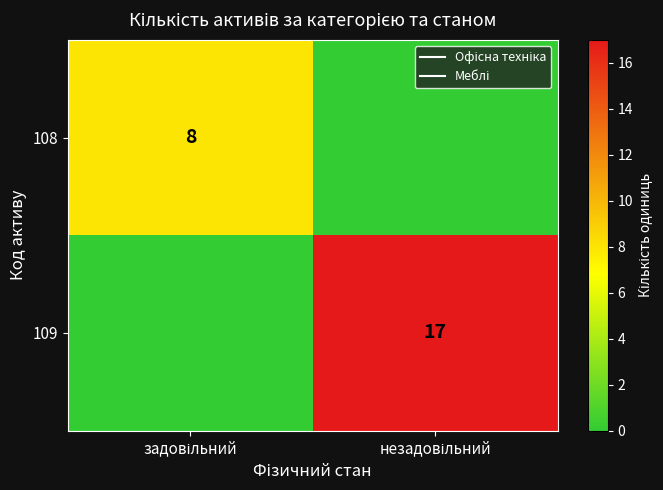

The value of 108 at задовільний is 8. True or false?

True